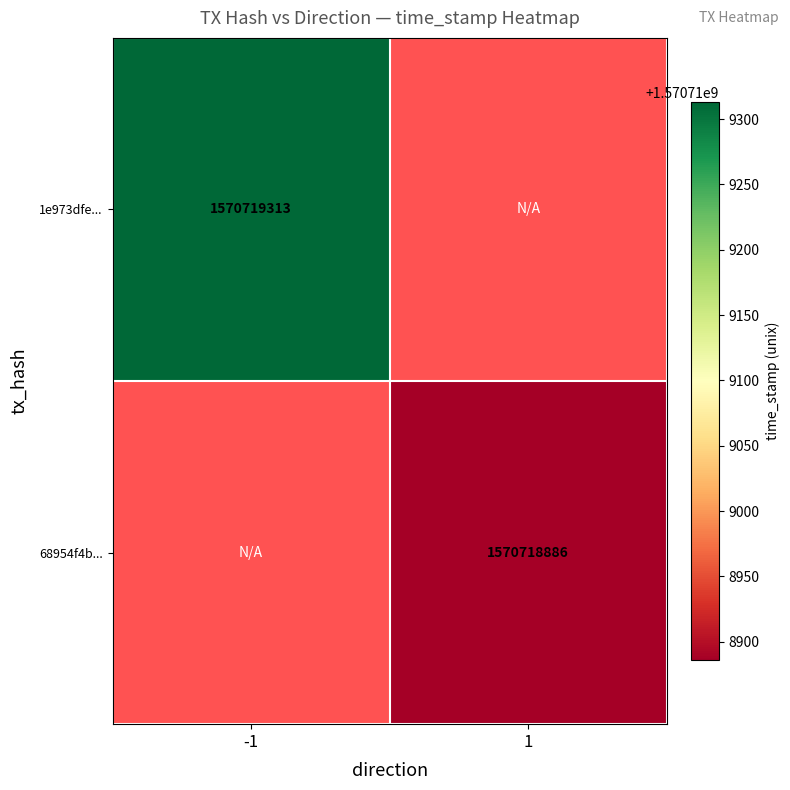

Rank the series by their maximum value, from highest to lowest.

1e973dfe..., 68954f4b...